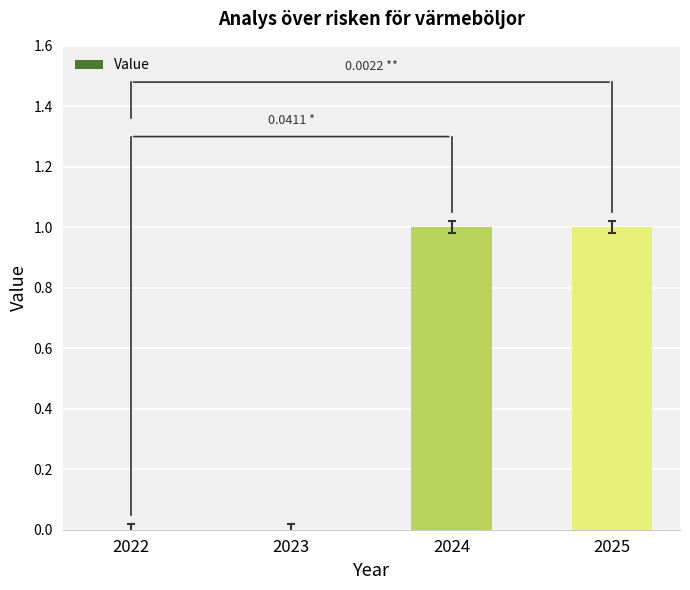

Which has a higher value, 2023 or 2024?

2024